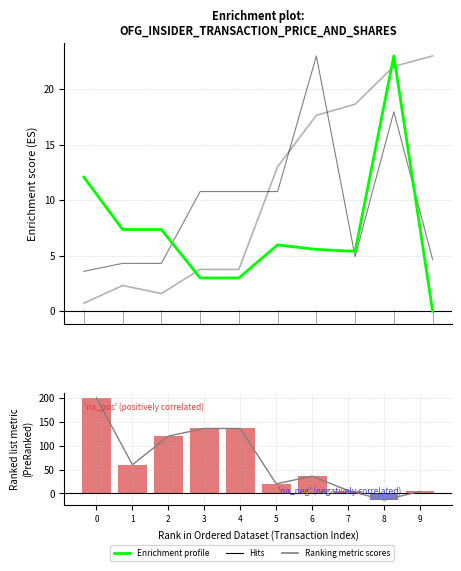

What is the difference between the second highest and minimum values in the sharesOwnedFollowingTransaction (scaled) series?

21.3